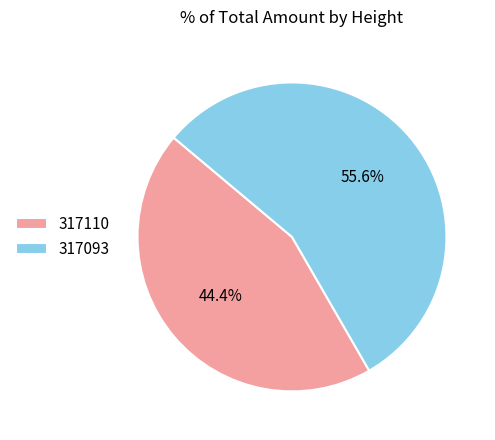

Rank the categories by value from lowest to highest.

317110, 317093